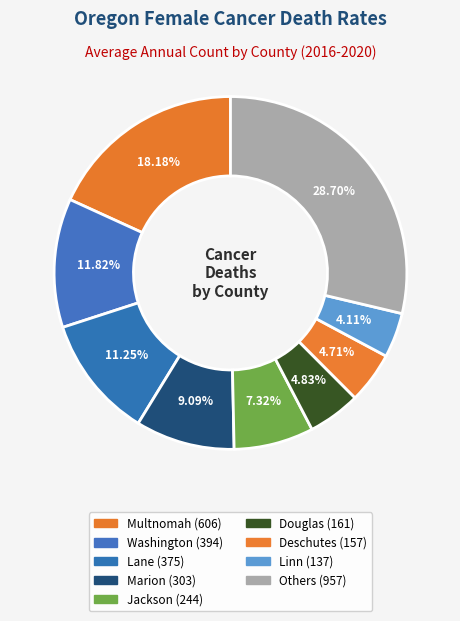

How many segments does this pie chart have?

9